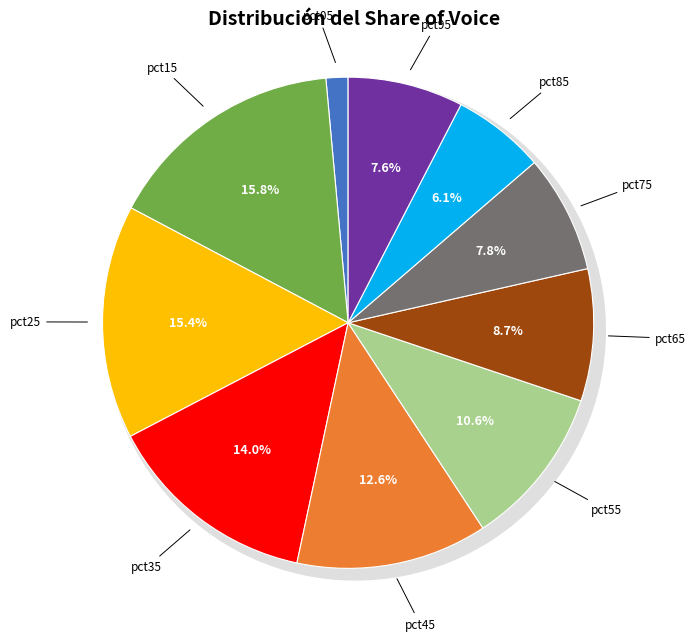

To the nearest percent, what portion does pct55 represent?

11%